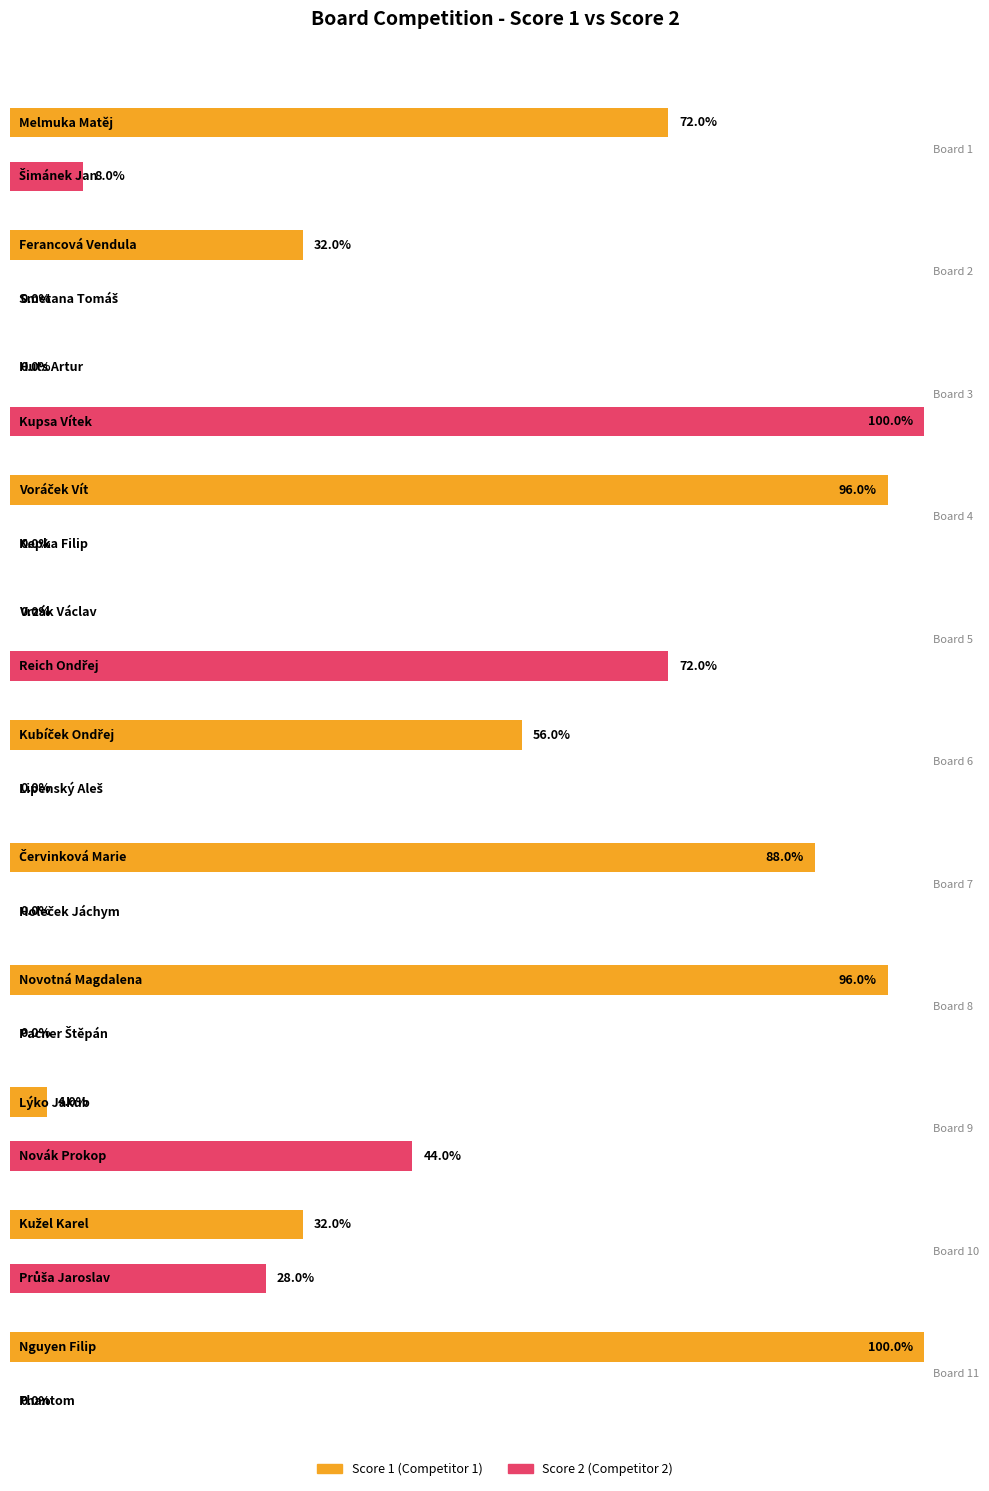

Which has a higher value, 10 or 4?

4